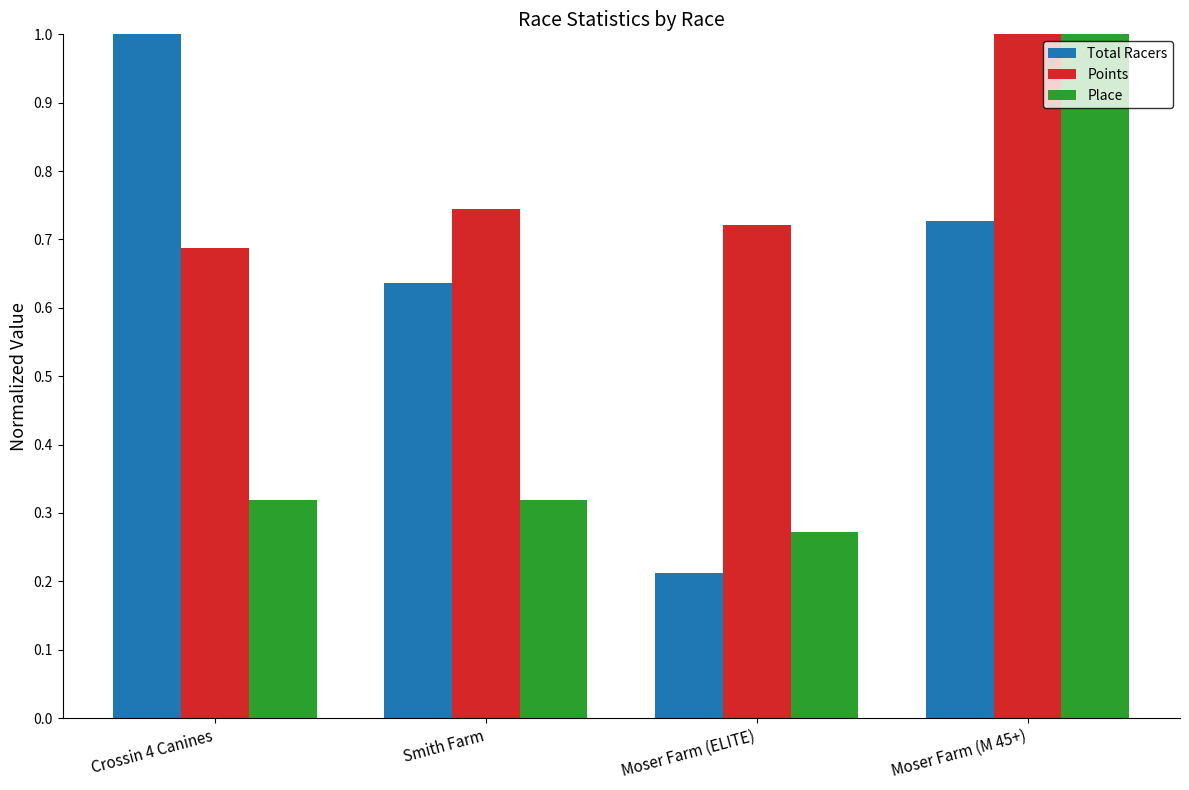

At which category is the sum across all series the highest?

Moser Farm (M 45+)